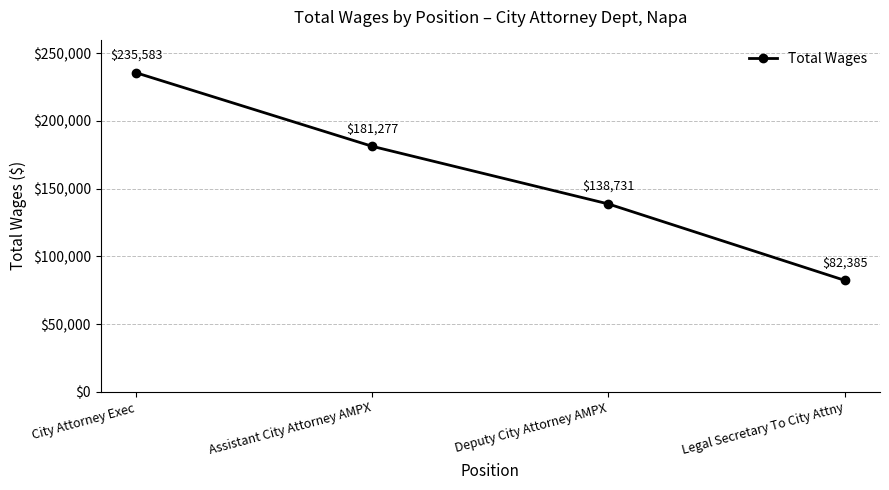

What is the label of the 1st point from the right?

Legal Secretary To City Attny